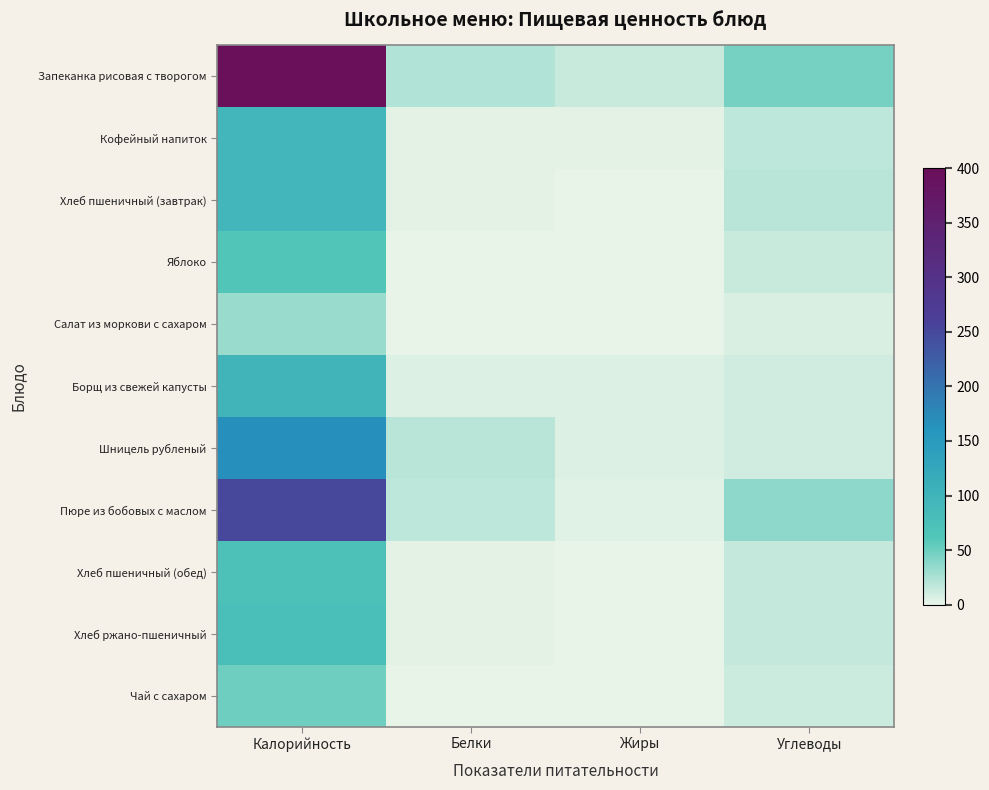

Reading left to right, what are all the values shown in this chart?

Запеканка рисовая с творогом: Калорийность=400.5	Белки=22.8	Жиры=13.2	Углеводы=46.4
Кофейный напиток: Калорийность=94.5	Белки=2.2	Жиры=2.2	Углеводы=18.3
Хлеб пшеничный (завтрак): Калорийность=94.0	Белки=3.0	Жиры=0.3	Углеводы=19.7
Яблоко: Калорийность=61.1	Белки=0.5	Жиры=0.5	Углеводы=12.7
Салат из моркови с сахаром: Калорийность=32.3	Белки=1.1	Жиры=0.0	Углеводы=6.8
Борщ из свежей капусты: Калорийность=97.3	Белки=4.8	Жиры=4.7	Углеводы=9.7
Шницель рубленый: Калорийность=168.0	Белки=18.8	Жиры=5.4	Углеводы=10.8
Пюре из бобовых с маслом: Калорийность=250.7	Белки=17.3	Жиры=4.1	Углеводы=36.1
Хлеб пшеничный (обед): Калорийность=70.5	Белки=2.3	Жиры=0.2	Углеводы=14.8
Хлеб ржано-пшеничный: Калорийность=77.7	Белки=2.5	Жиры=1.0	Углеводы=14.5
Чай с сахаром: Калорийность=49.4	Белки=0.2	Жиры=0.1	Углеводы=12.0